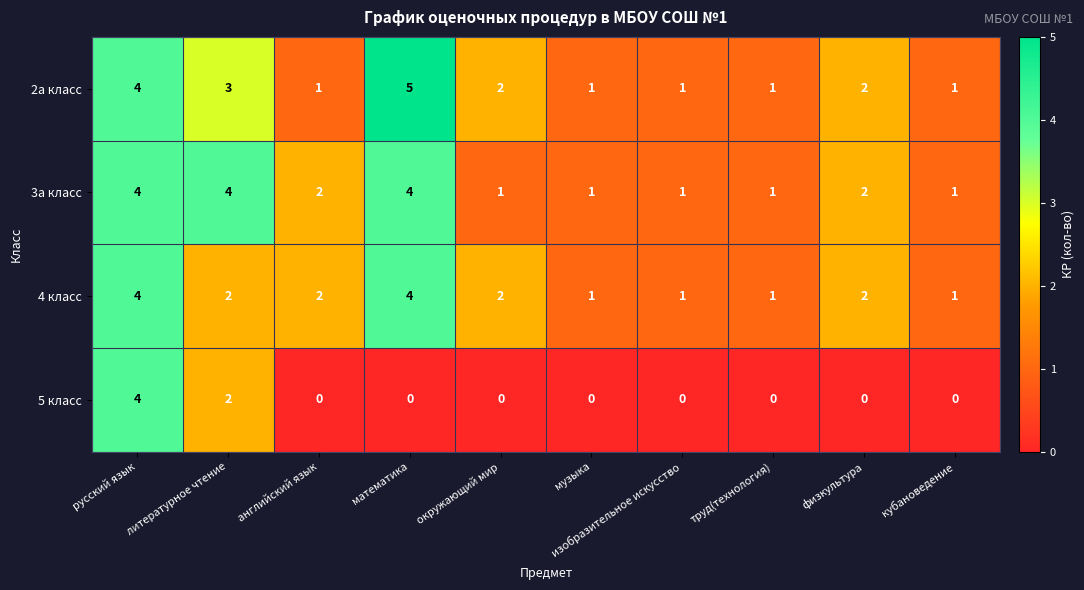

What is the greatest value displayed?

5